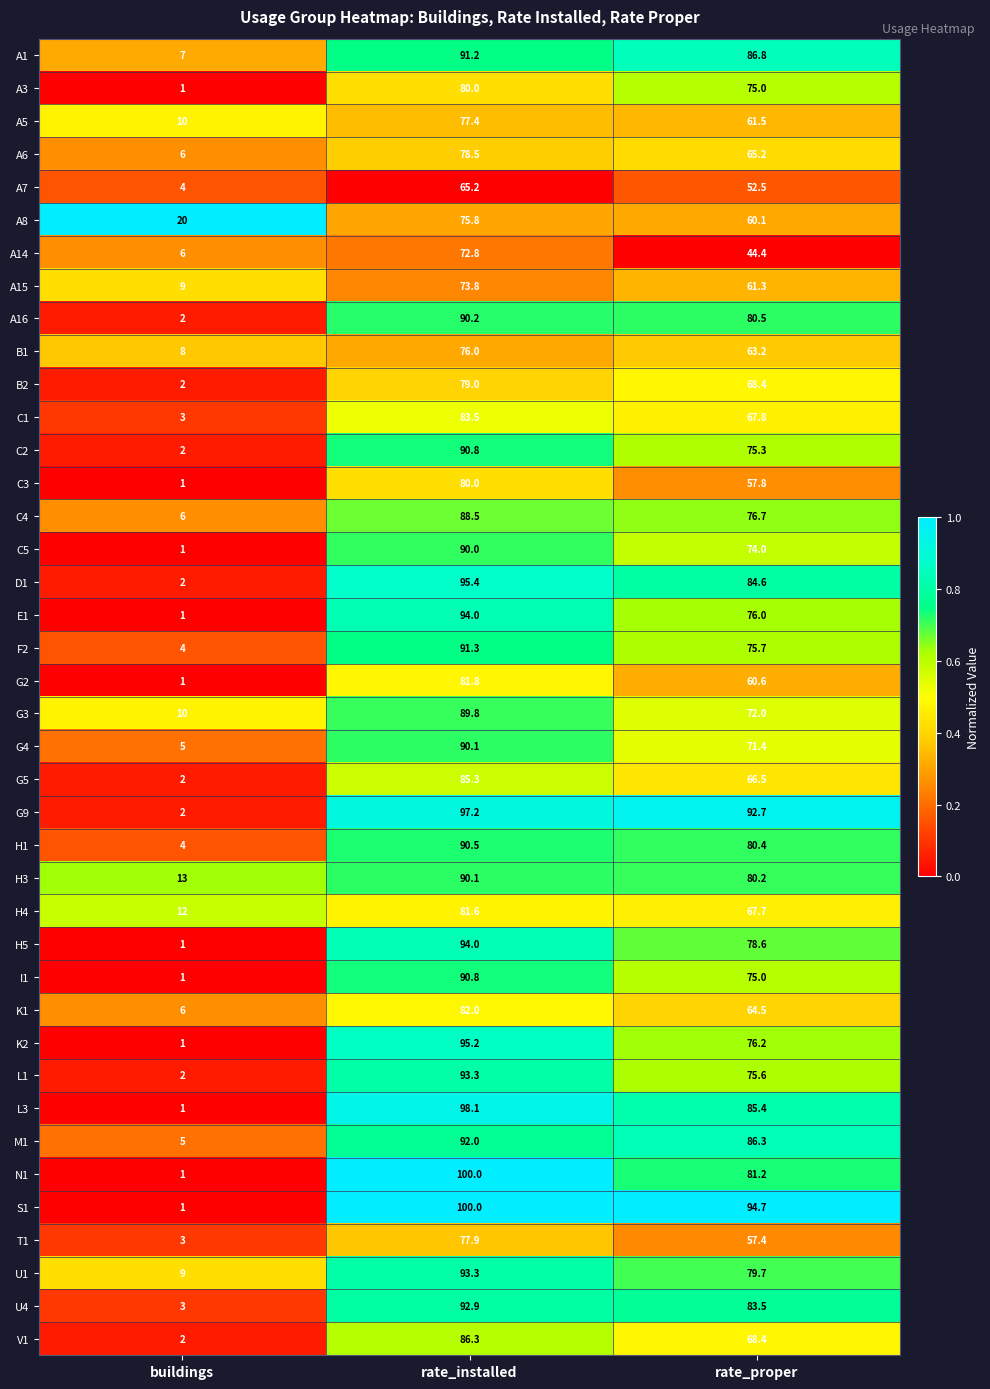

At which category does the chart reach its minimum across all series?

buildings